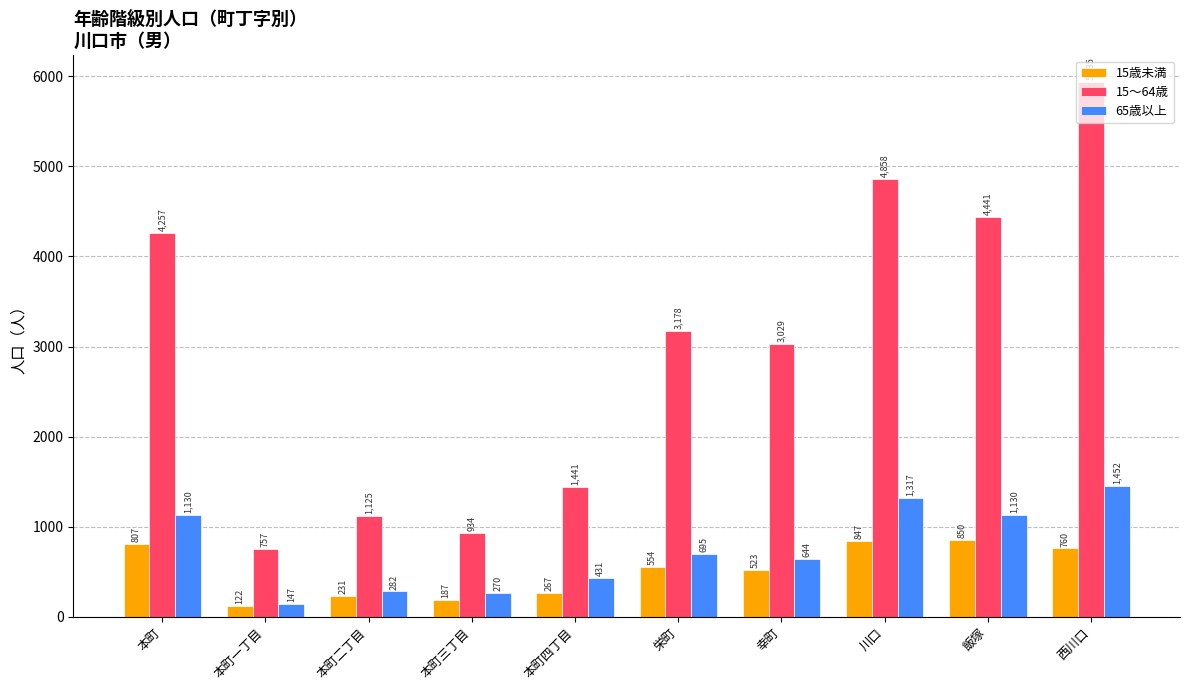

What is the label of the 10th bar from the right?

本町